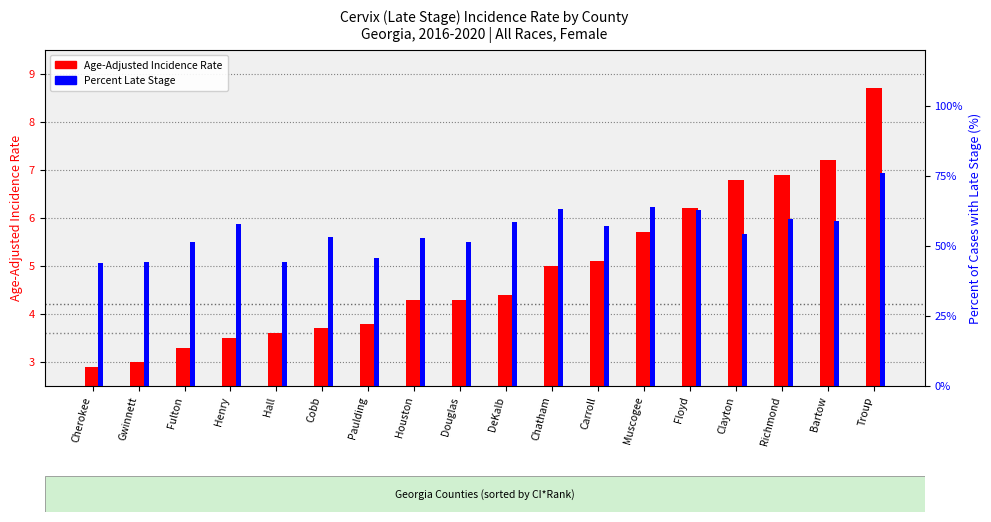

At which category is the sum across all series the highest?

Troup